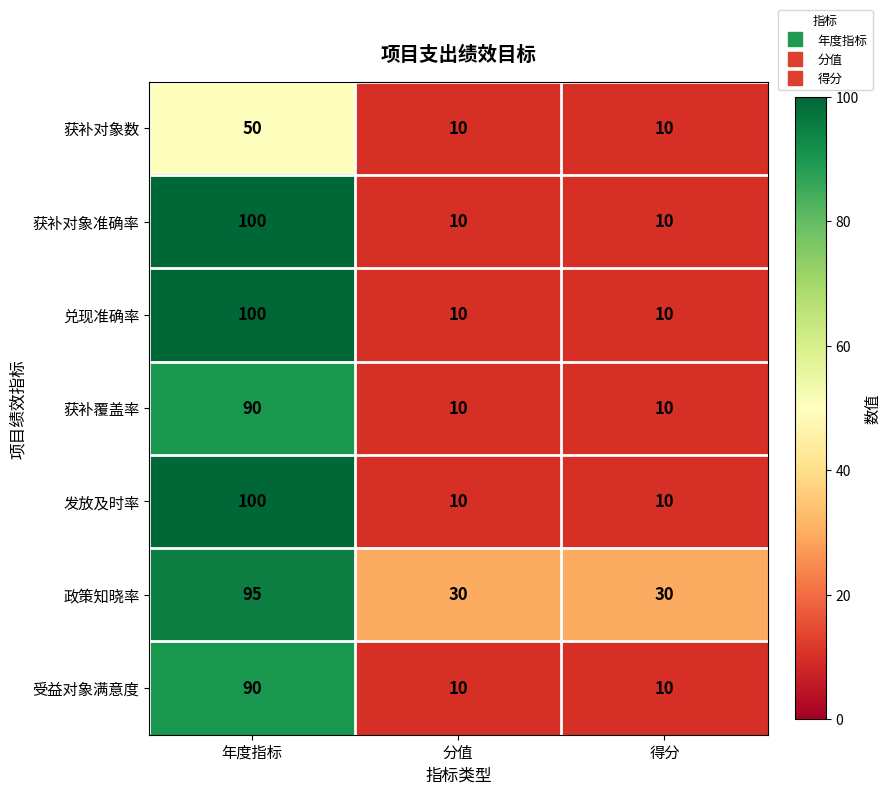

Which label corresponds to the largest value in the chart?

年度指标